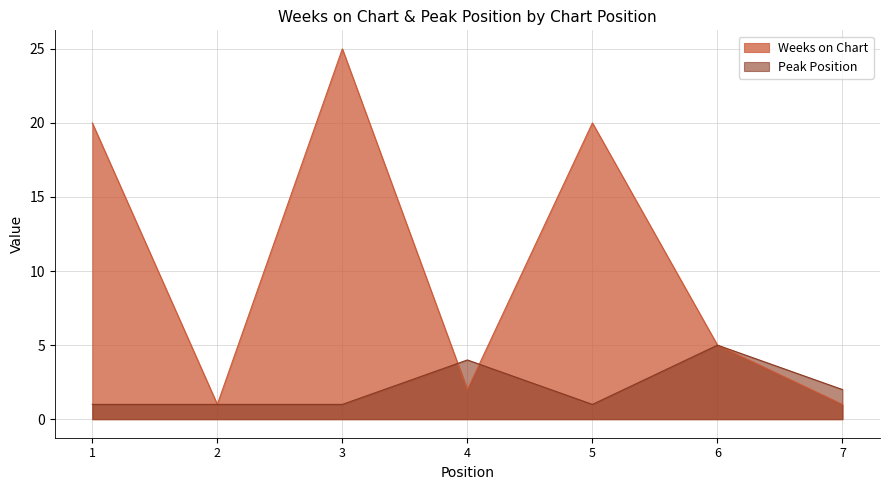

What is the difference between the maximum and second lowest values in the Peak Position series?

4